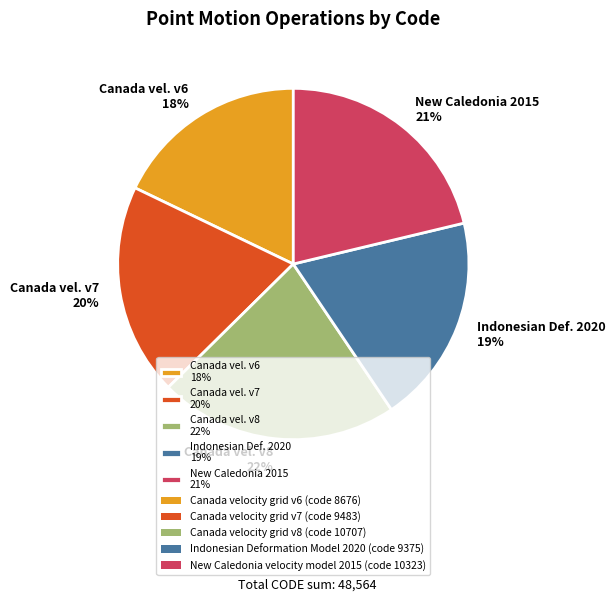

Approximately how many times larger is the value at New Caledonia 2015 21% compared to Canada vel. v8 22%?

1.0